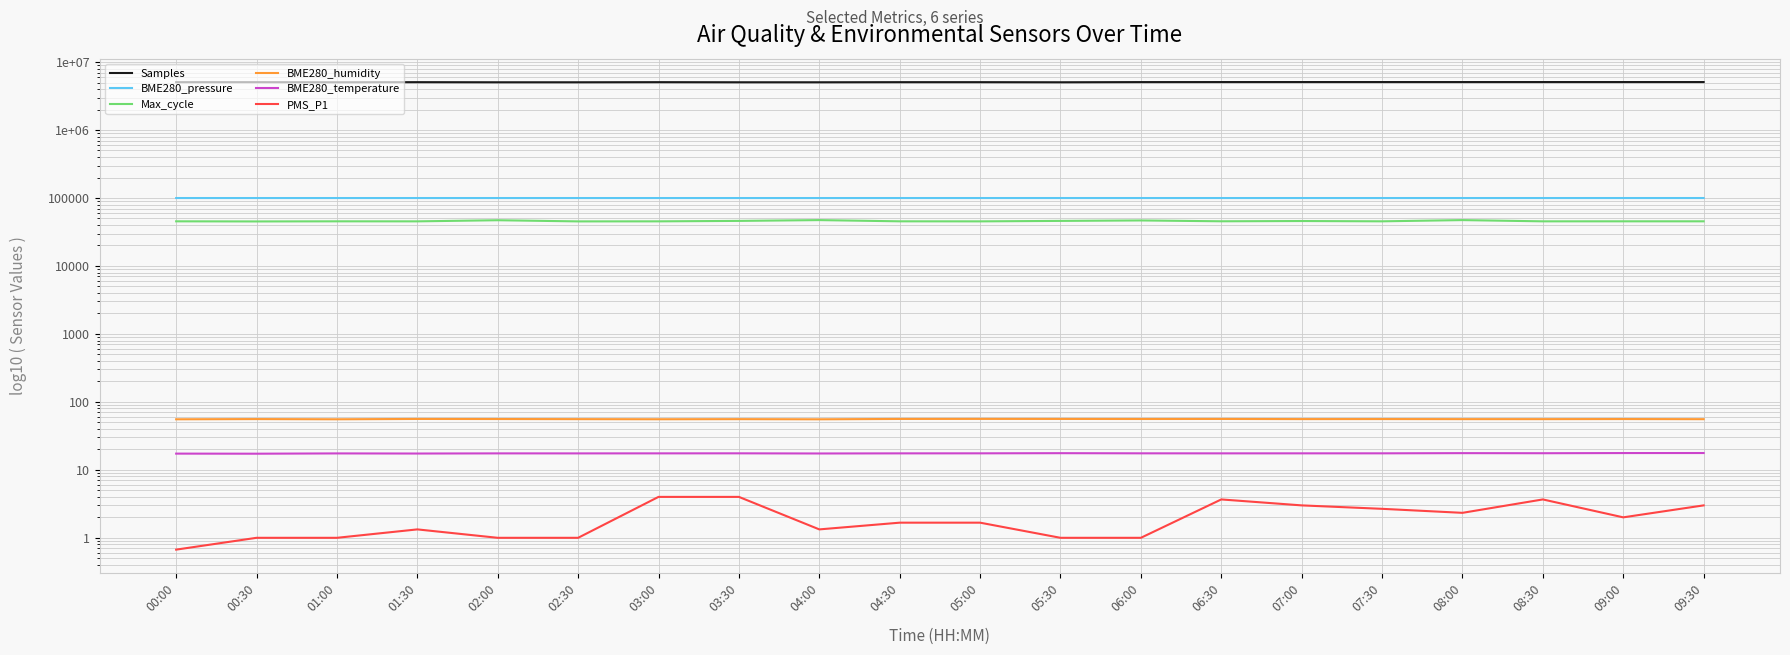

What is the value of the PMS_P1 point at the 1st from the left?

0.7